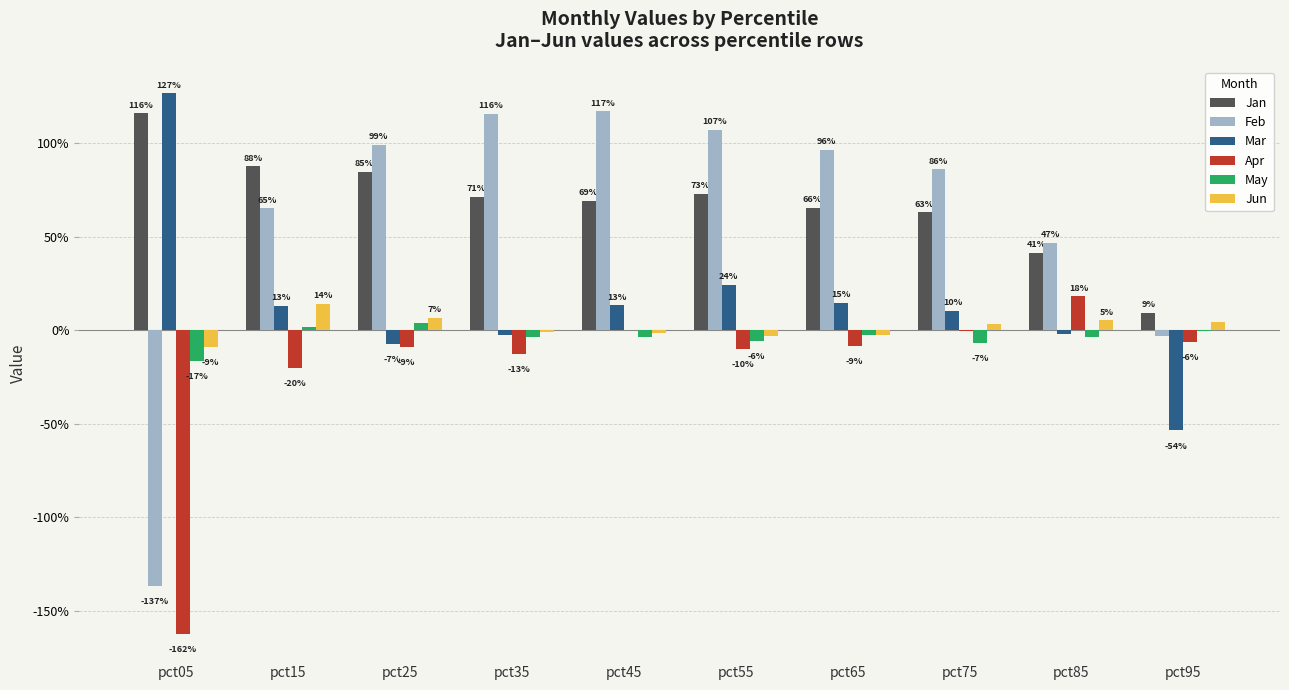

Is it true that Mar equals 0.1 at pct75?

True